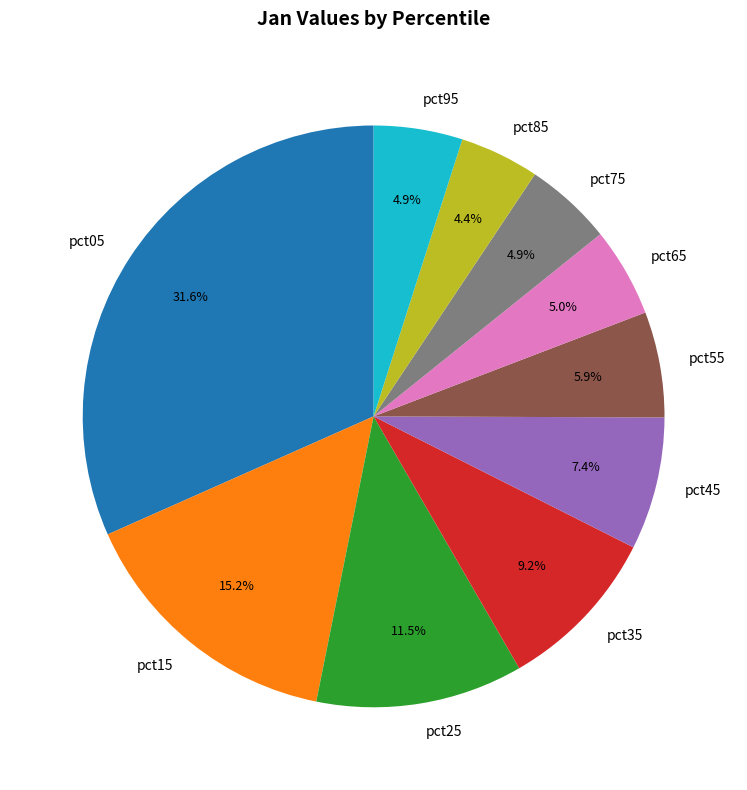

Is pct55 the majority of the pie?

No